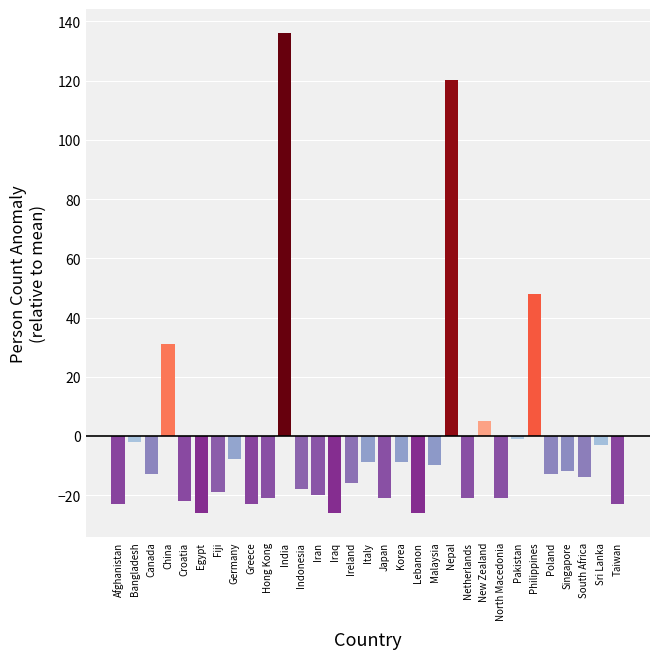

What is the minimum value shown in the chart?

-25.9